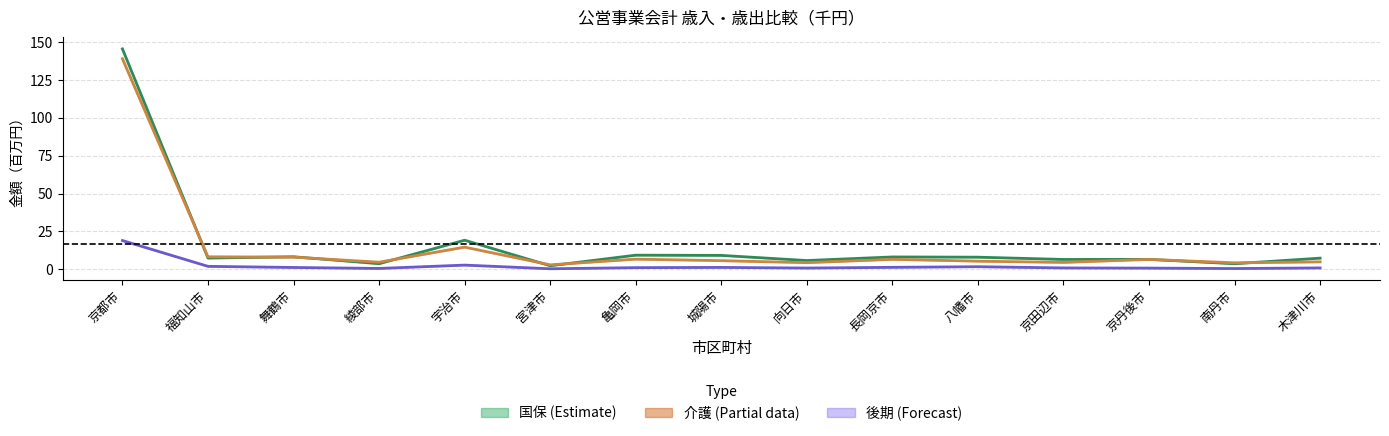

What is the difference between the highest and lowest values at 綾部市?

4.1